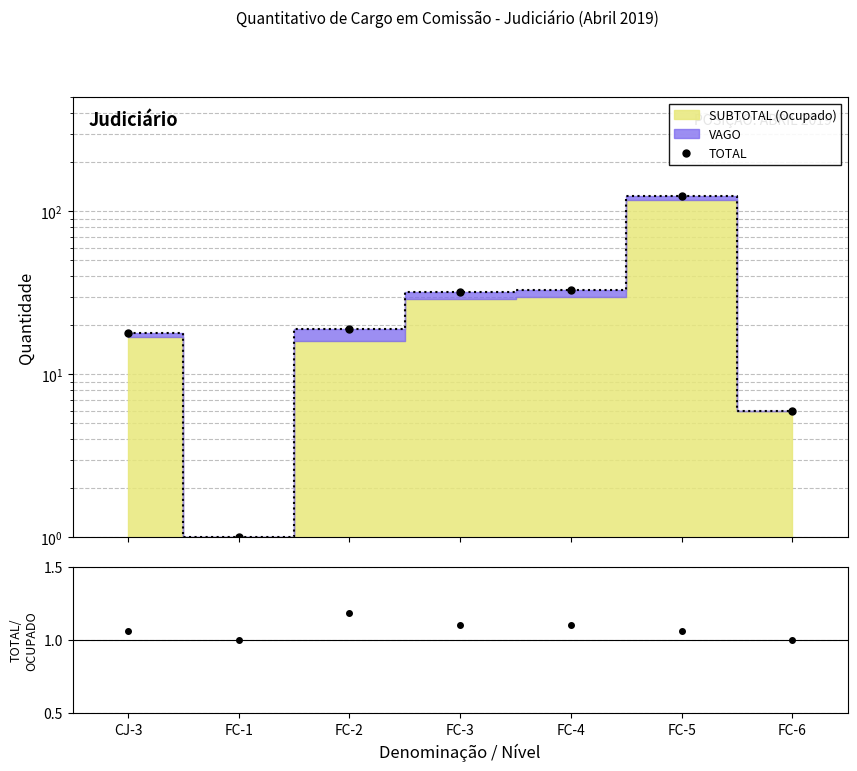

True or false: TOTAL/SUBTOTAL has a value of 1.1 at FC-5.

True